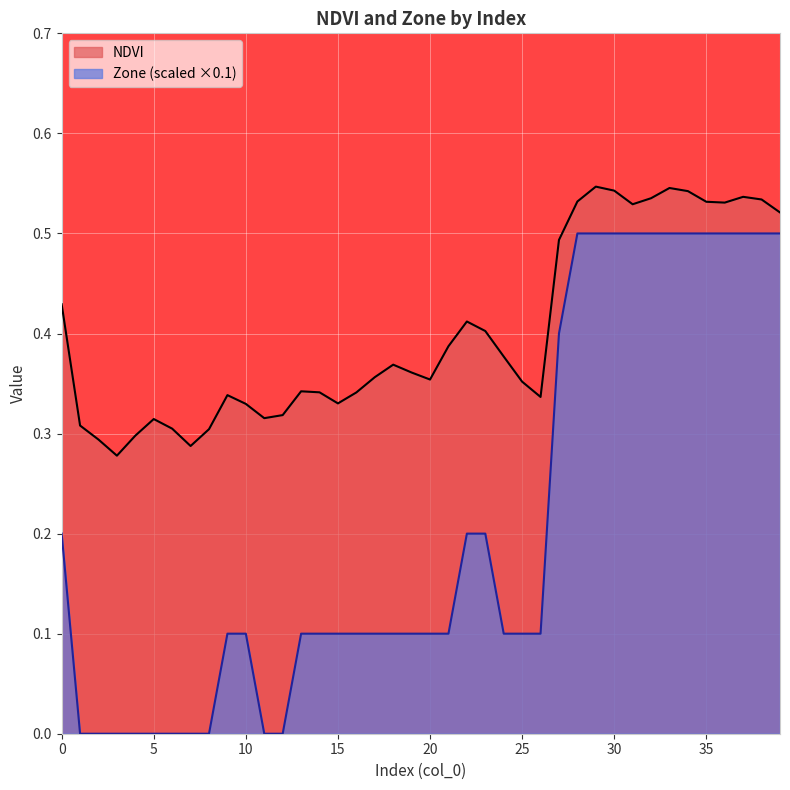

Which series changed the most between 8 and 9?

Zone